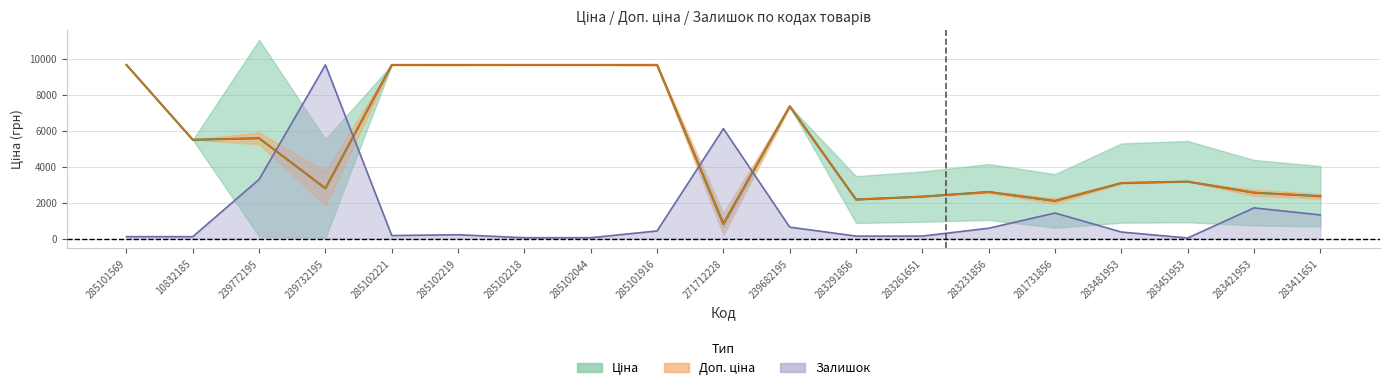

What position from the right is 285101916?

11